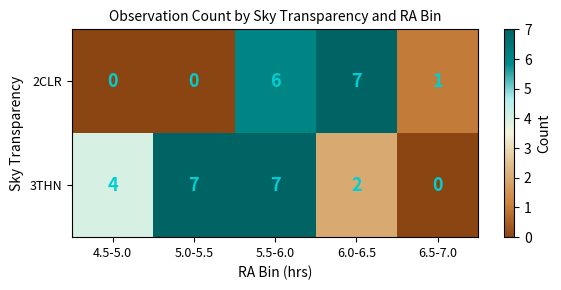

How many distinct data groups are displayed?

2